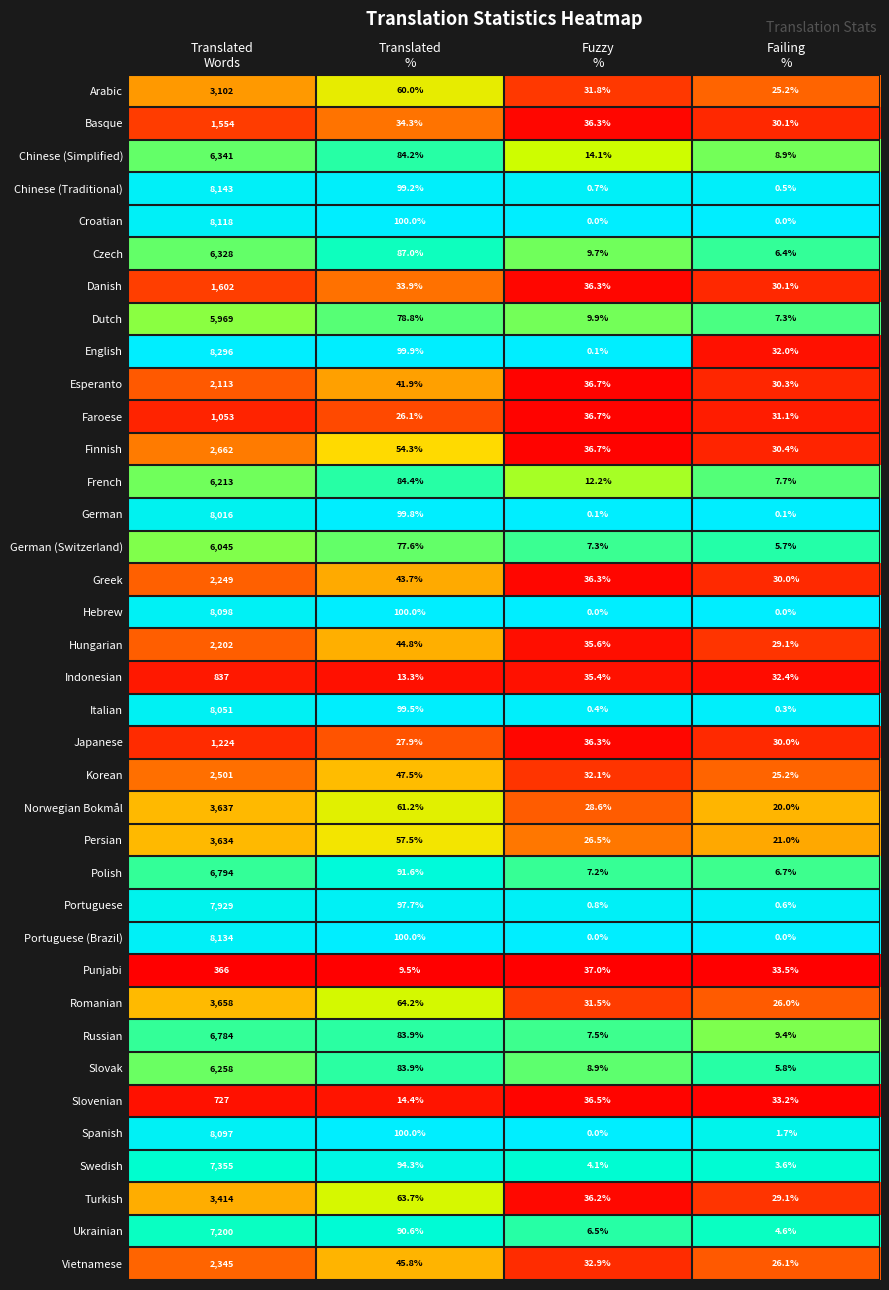

What is the sum of all Ukrainian values?

7301.7